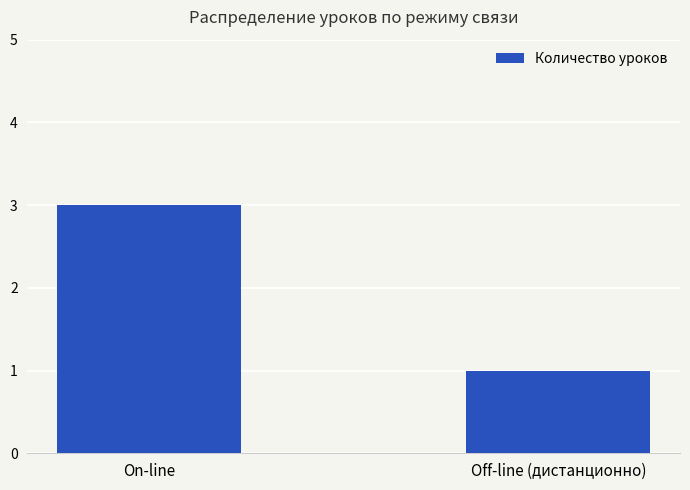

Between On-line and Off-line (дистанционно), which is larger?

On-line